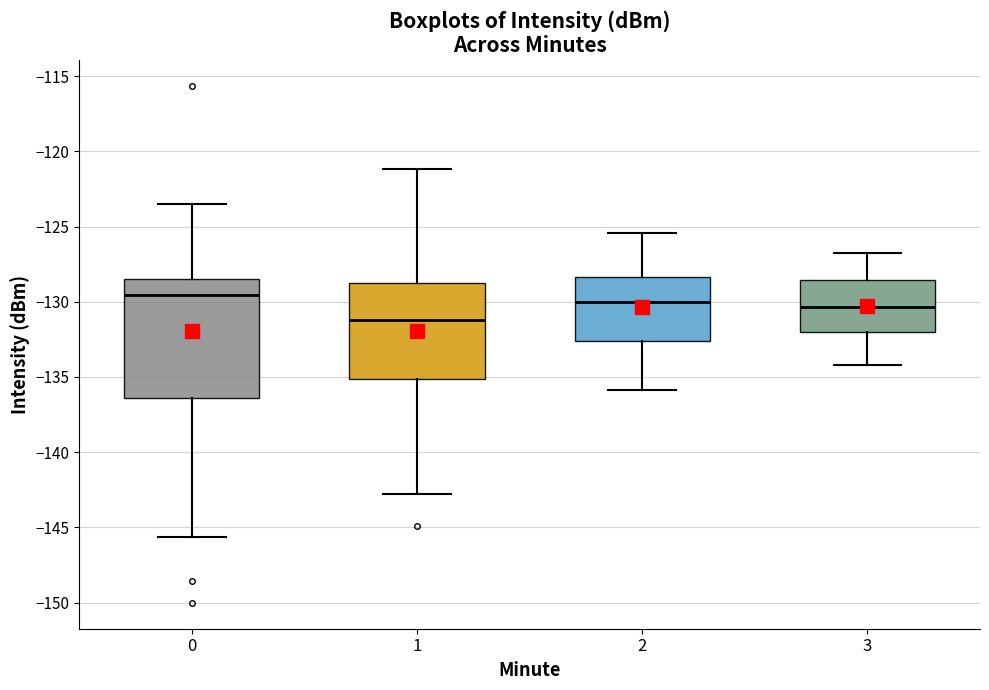

Where is the lower edge of the box at x = 3 on the y-axis? The values are not printed on the chart, so give them approximately, as read against the axis.

-132.0